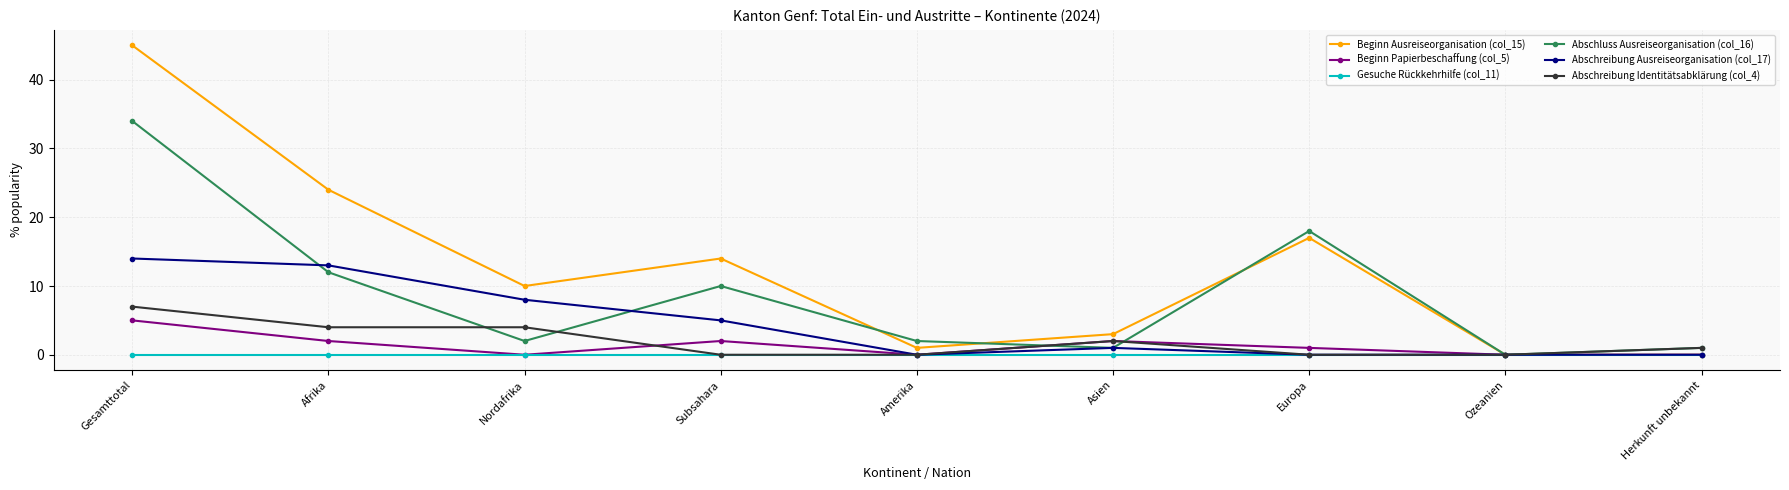

Rank the series by their maximum value, from lowest to highest.

Gesuche Rückkehrhilfe (col_11), Beginn Papierbeschaffung (col_5), Abschreibung Identitätsabklärung (col_4), Abschreibung Ausreiseorganisation (col_17), Abschluss Ausreiseorganisation (col_16), Beginn Ausreiseorganisation (col_15)